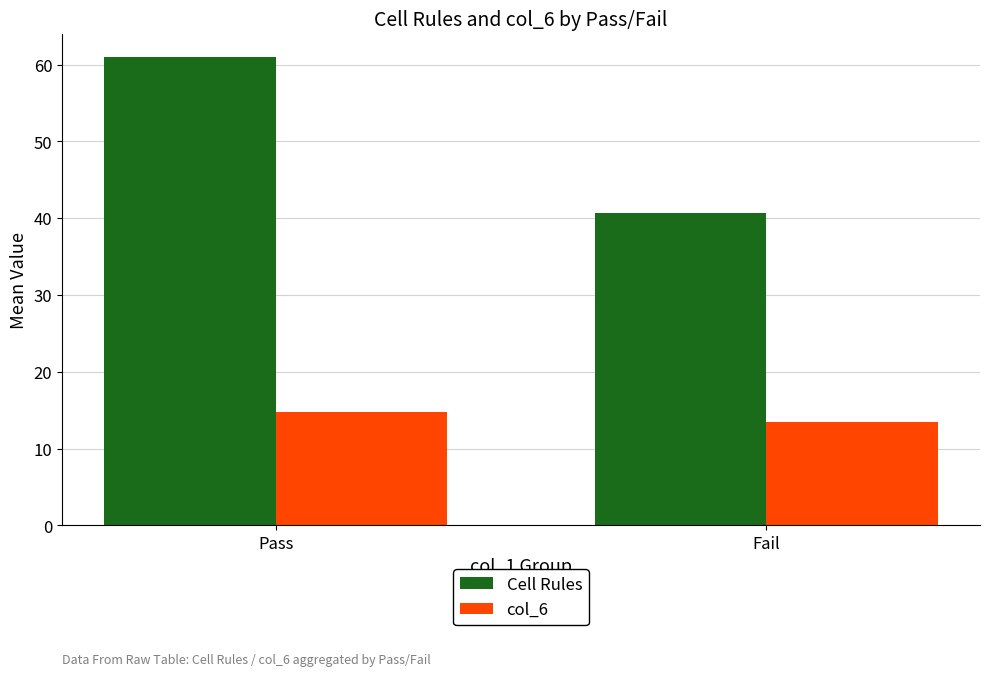

What is the difference between the maximum and minimum values in the col_6 series?

1.3